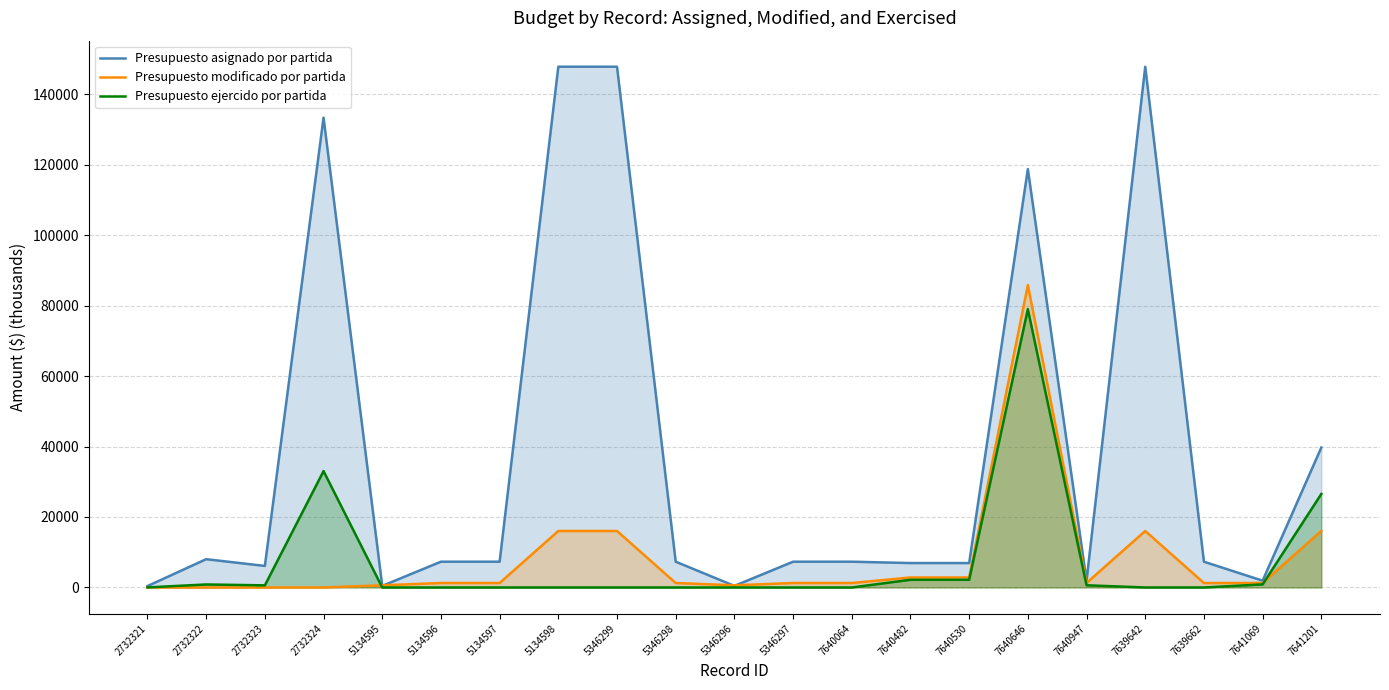

True or false: Presupuesto ejercido por partida and Presupuesto modificado por partida intersect in this chart.

True